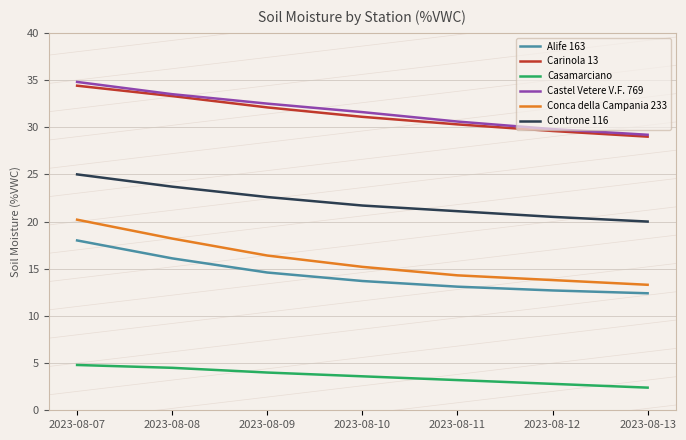

True or false: Carinola 13 and Casamarciano intersect in this chart.

False